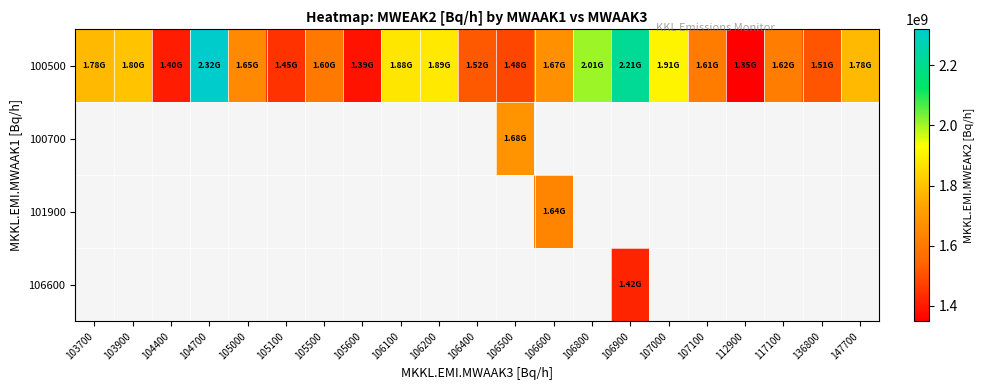

What is the smallest value displayed?

1348000000.0